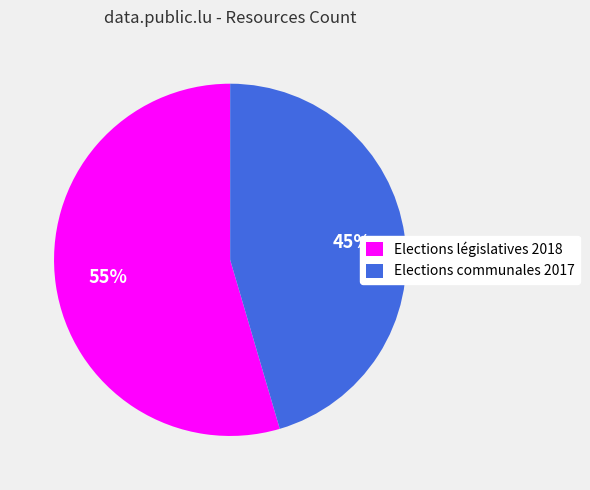

Which slice is the largest?

Elections législatives 2018